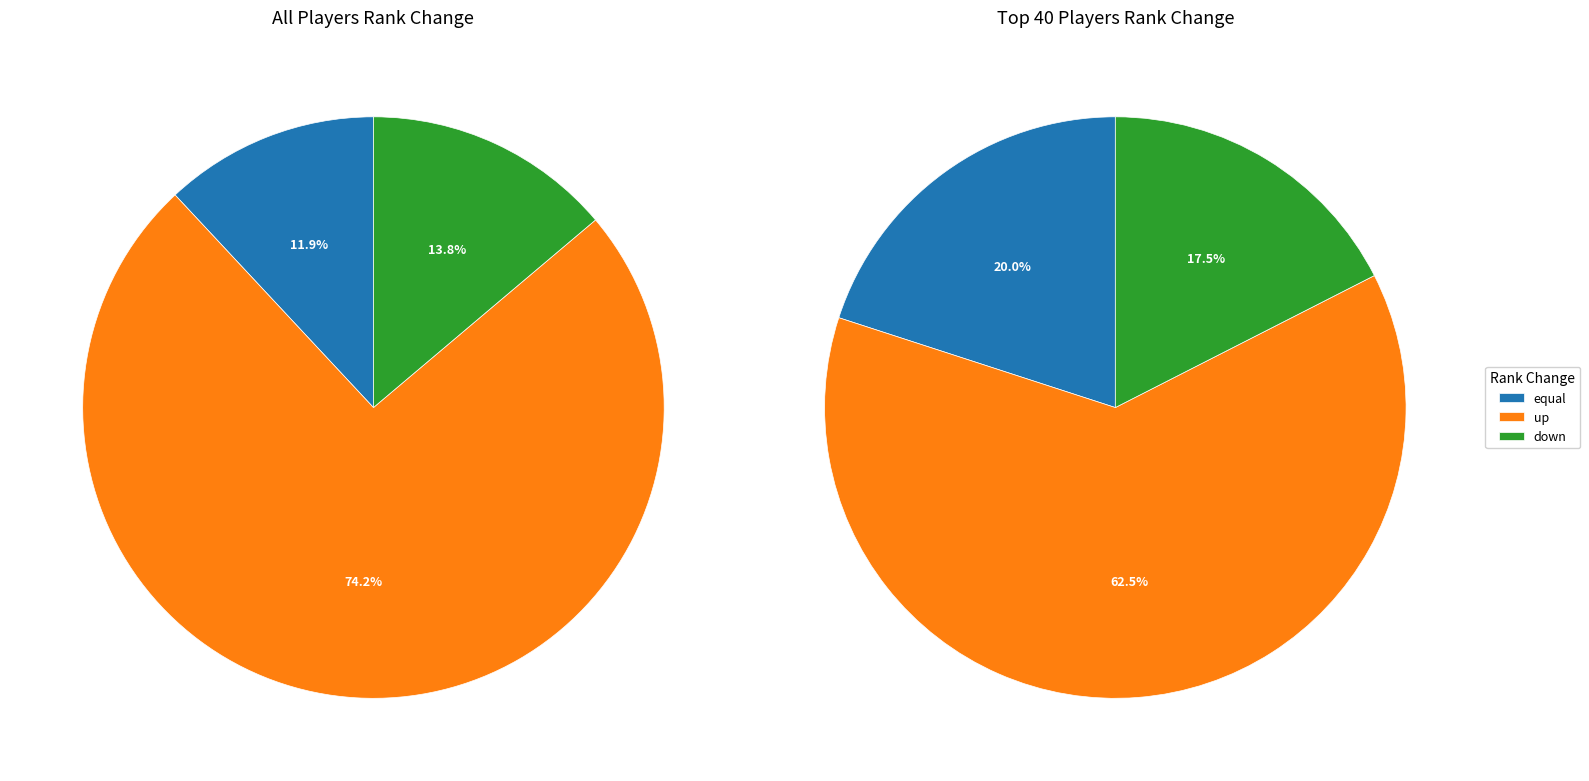

True or false: up accounts for 74% of the total.

True